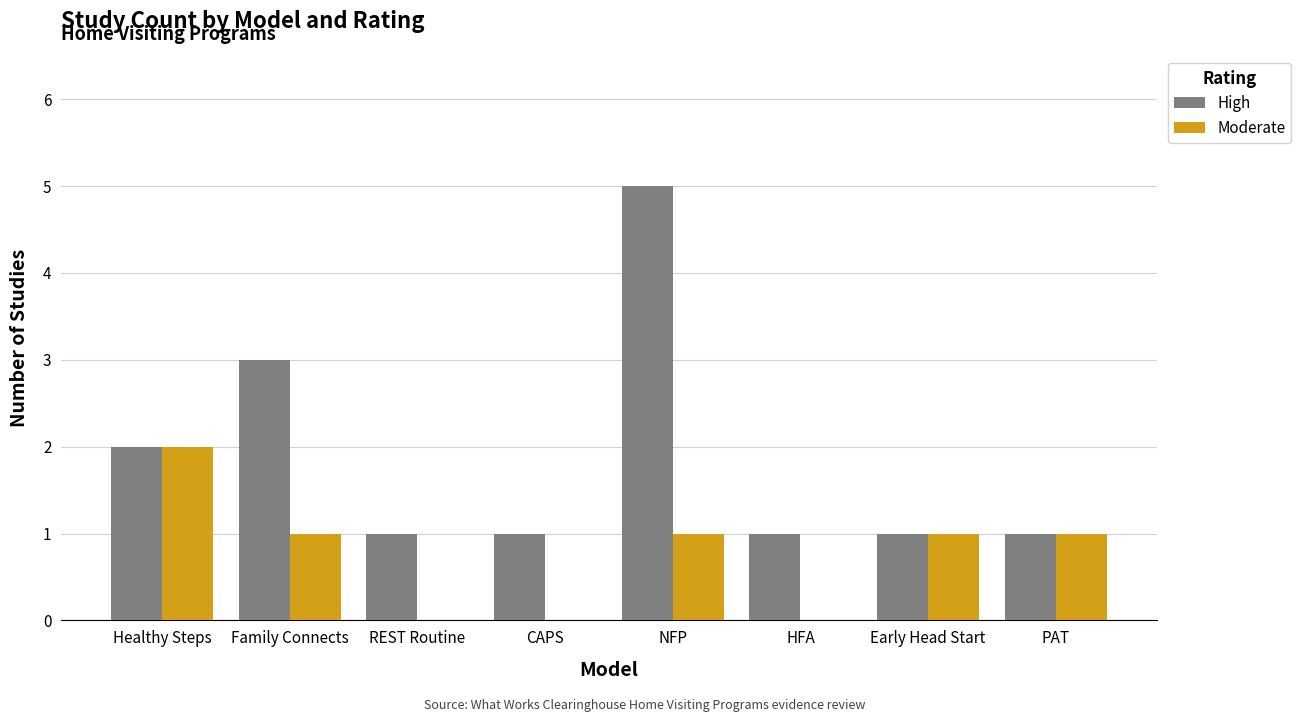

How many groups of bars are there?

8